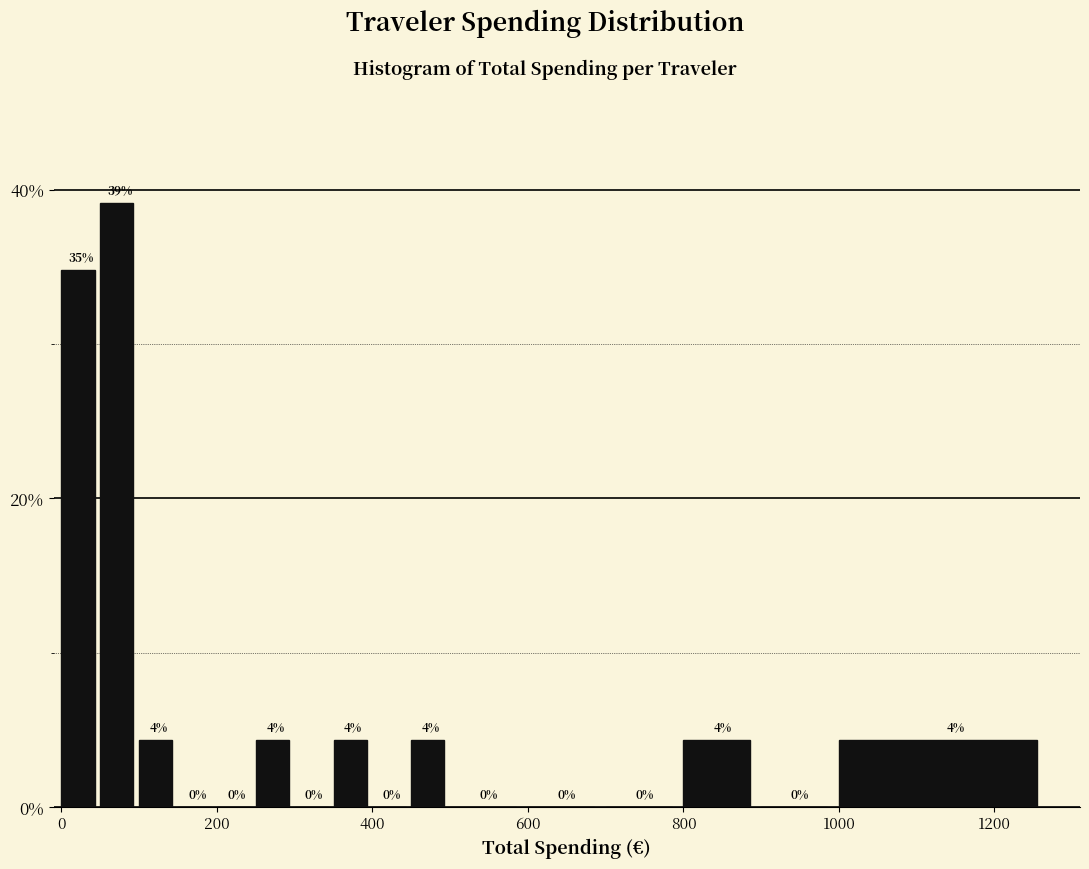

Read against the x-axis, roughly where is the centre of the tallest bar?

80